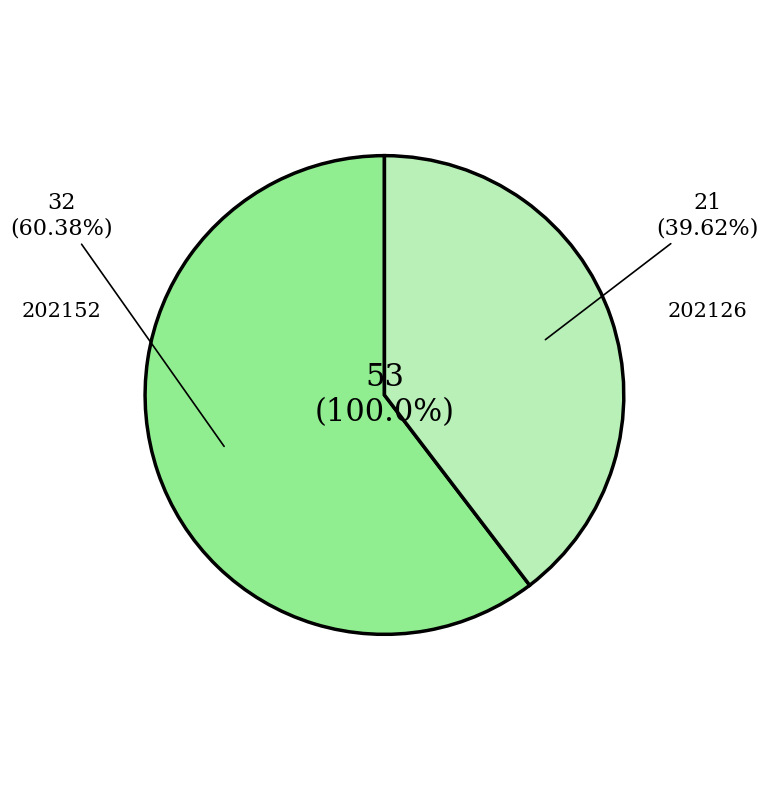

Rank the categories by value from lowest to highest.

202126, 202152